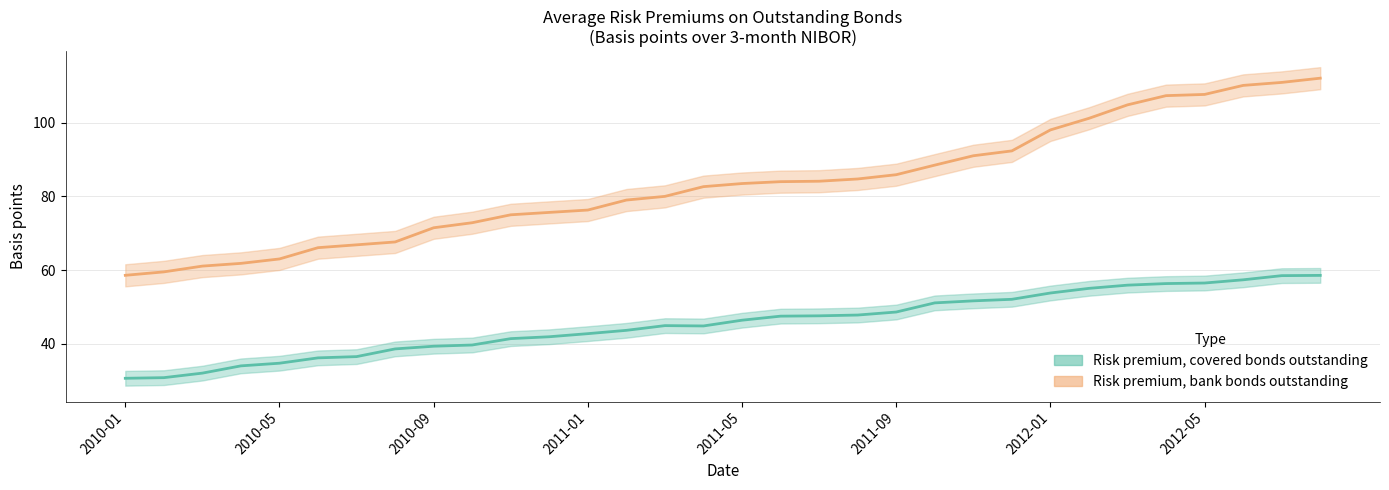

True or false: Risk premium, covered bonds outstanding and Risk premium, bank bonds outstanding cross at least once.

False